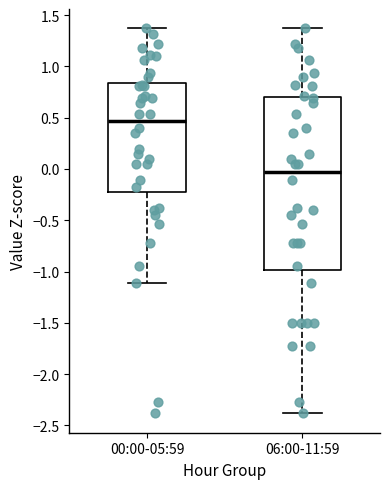

Reading left to right, transcribe this box plot: for each box, give where its median line is, the range the box spans, and where its two whiskers end, as read against the y-axis. The values are not printed on the chart, so give them approximately, as read against the axis.

00:00-05:59: median 0.45, box -0.25 to 0.85, whiskers -1.10 to 1.35
06:00-11:59: median -0.05, box -1.00 to 0.70, whiskers -2.40 to 1.35